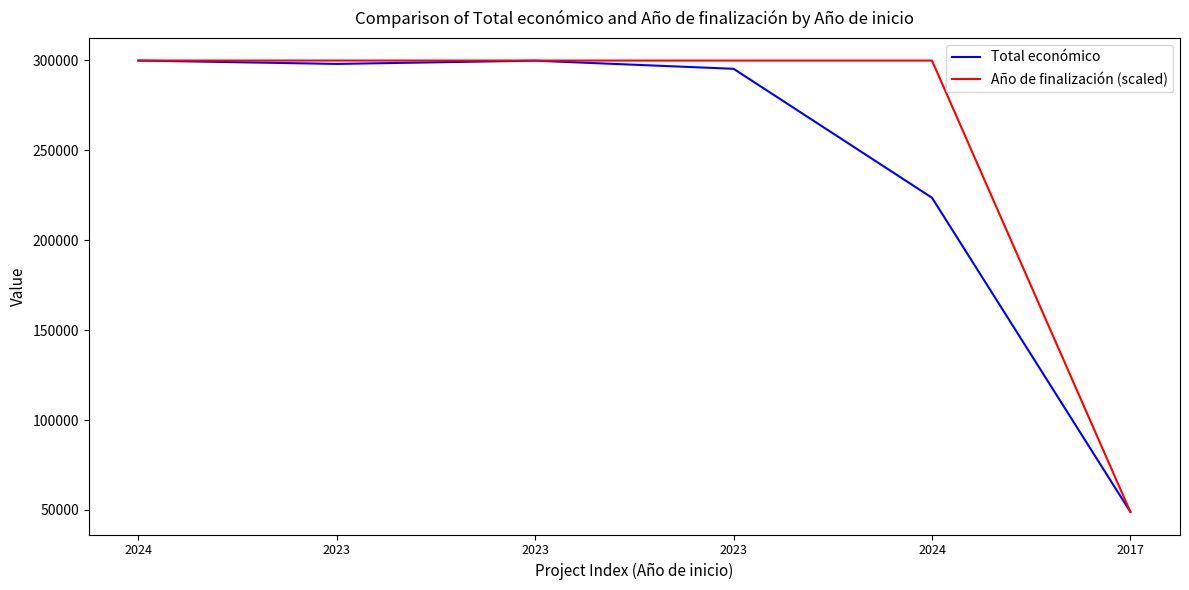

Count the number of categories in the chart.

6